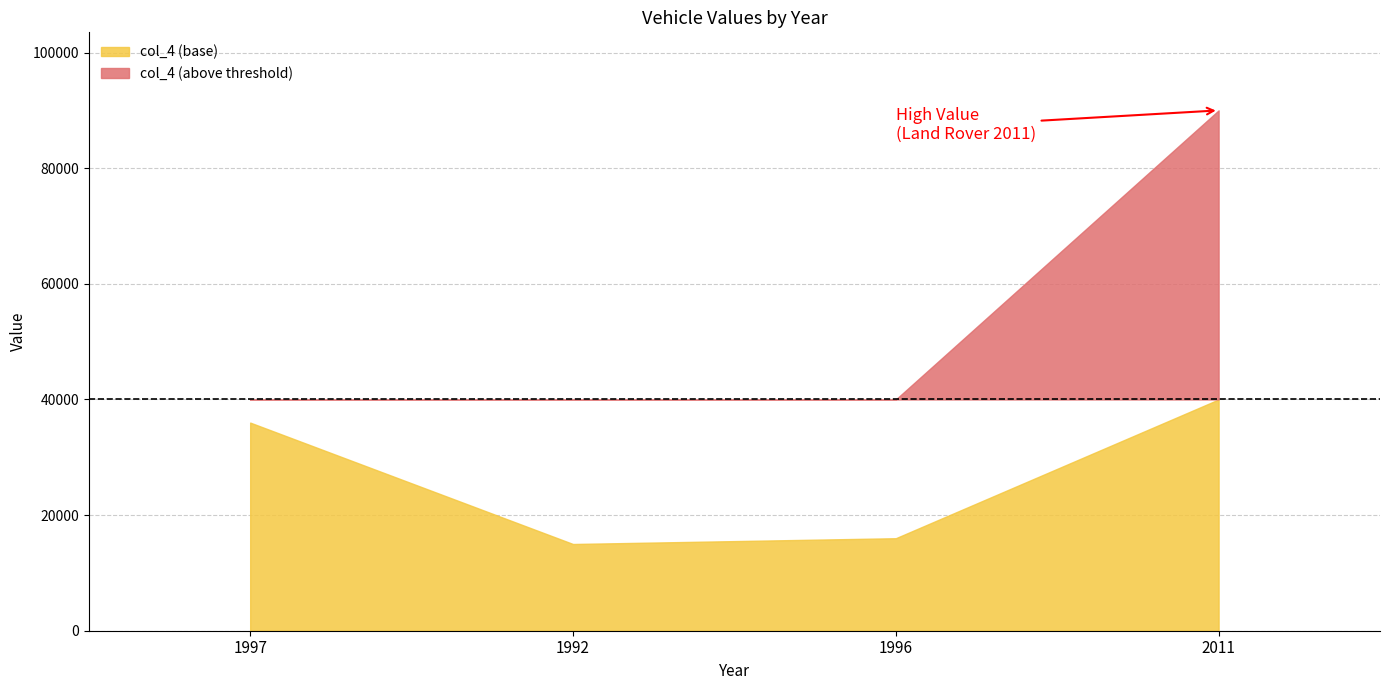

List the labels in order of value, smallest first.

1992, 1996, 1997, 2011